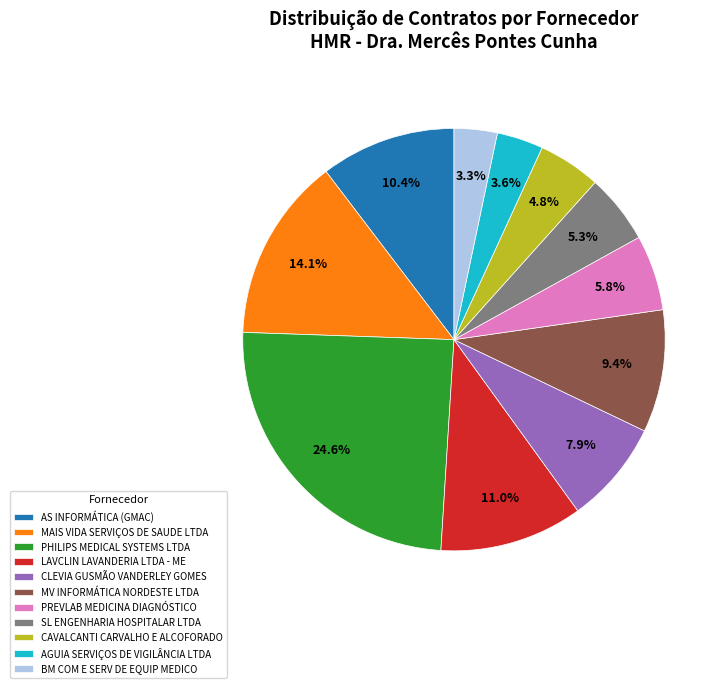

Which category has the biggest portion of the pie?

PHILIPS MEDICAL SYSTEMS LTDA